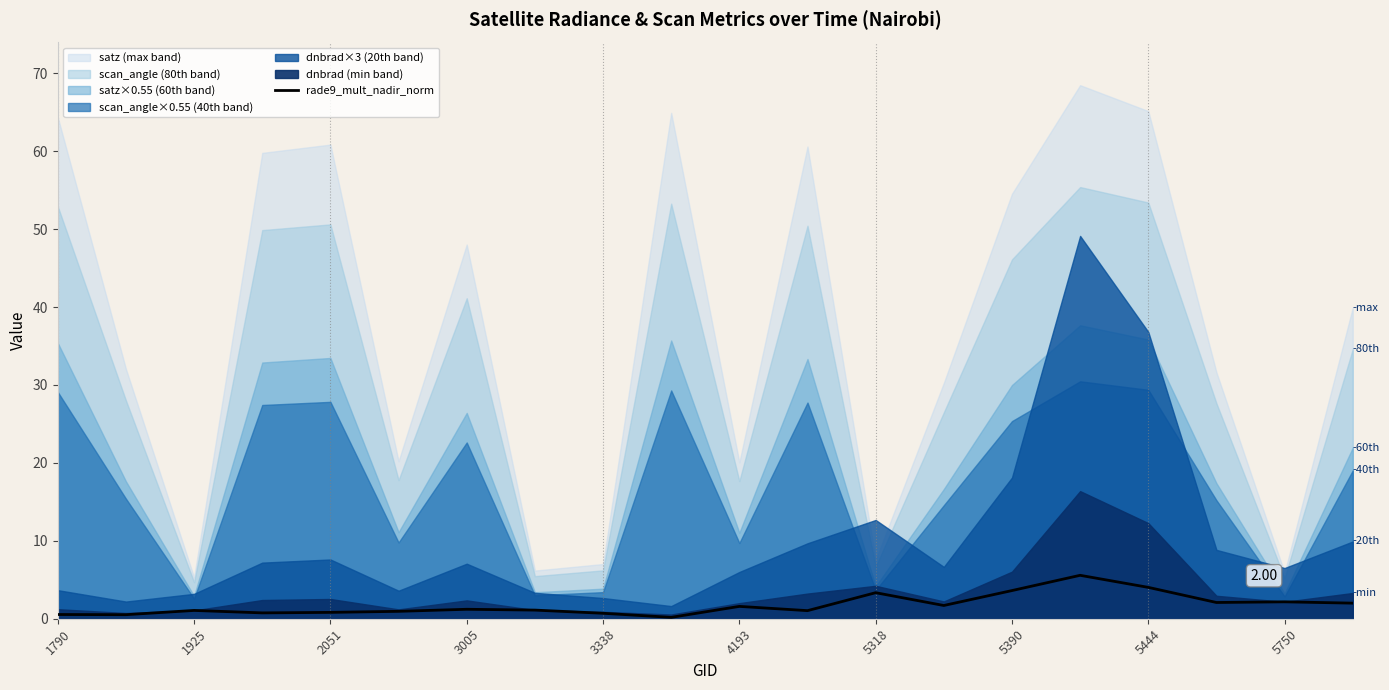

What is the difference between the maximum and minimum values?

5.4